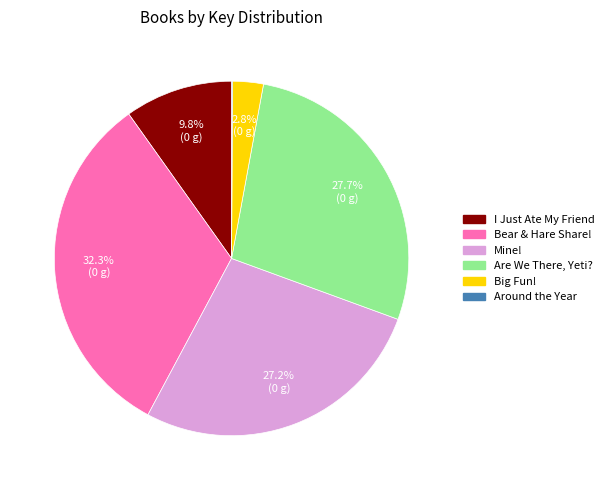

The Big Fun! slice represents 3% of the pie. True or false?

True